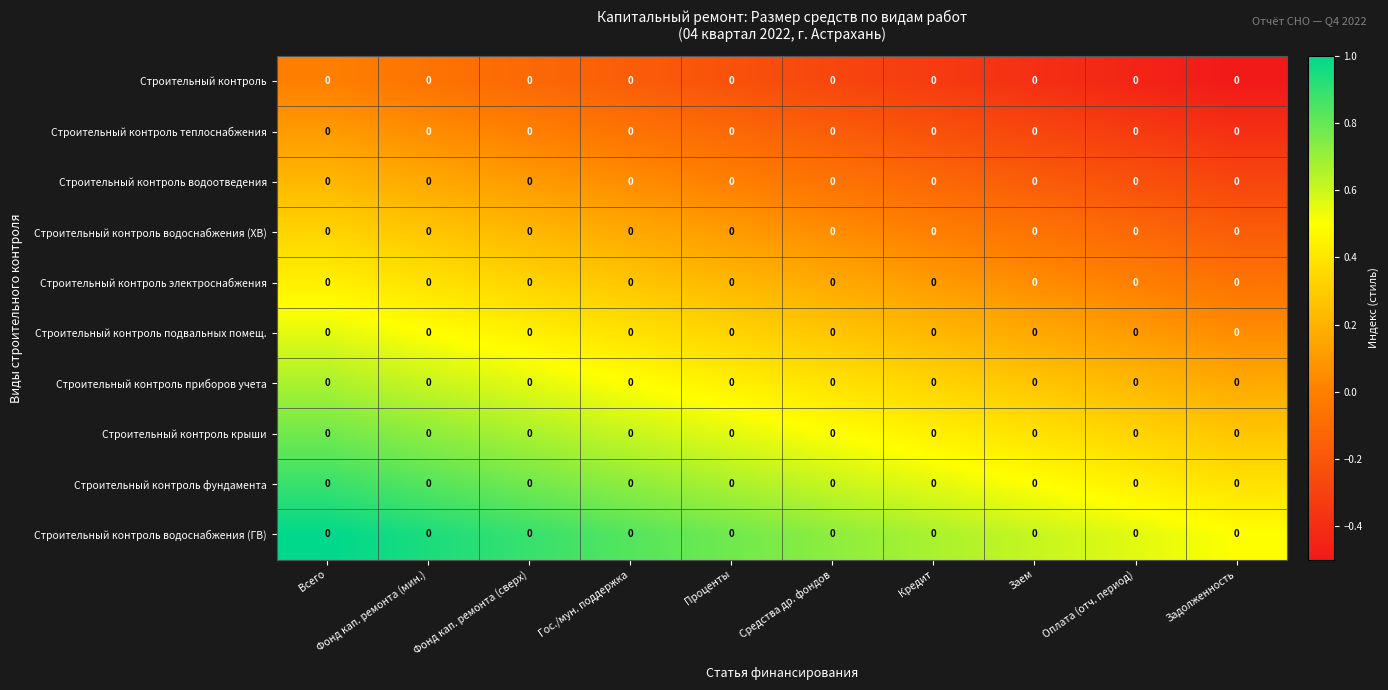

Which series has the largest range (max minus min)?

Строительный контроль